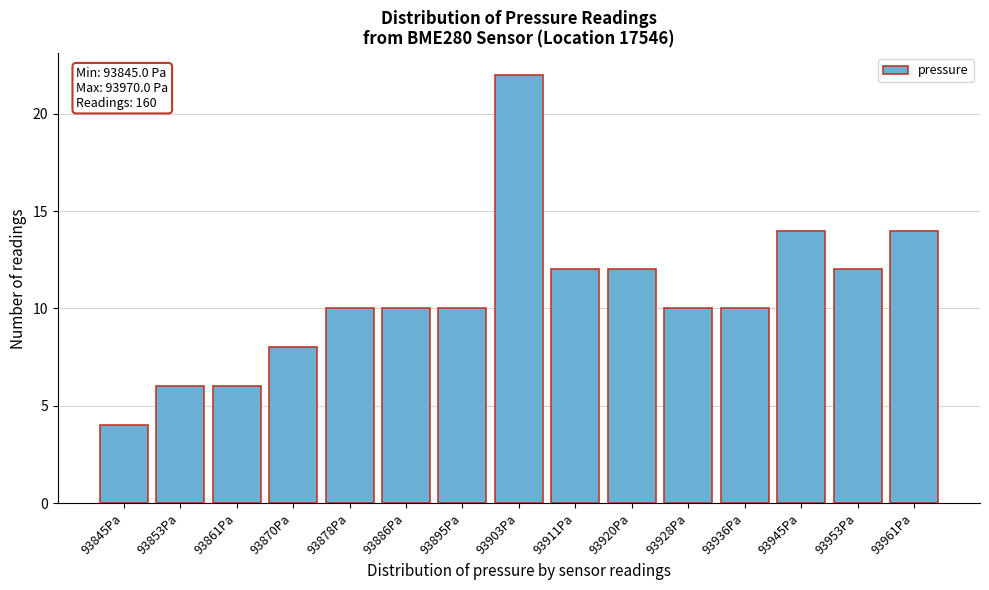

Reading left to right, extract all data points from this chart.

93845Pa=4	93853Pa=6	93861Pa=6	93870Pa=8	93878Pa=10	93886Pa=10	93895Pa=10	93903Pa=22	93911Pa=12	93920Pa=12	93928Pa=10	93936Pa=10	93945Pa=14	93953Pa=12	93961Pa=14